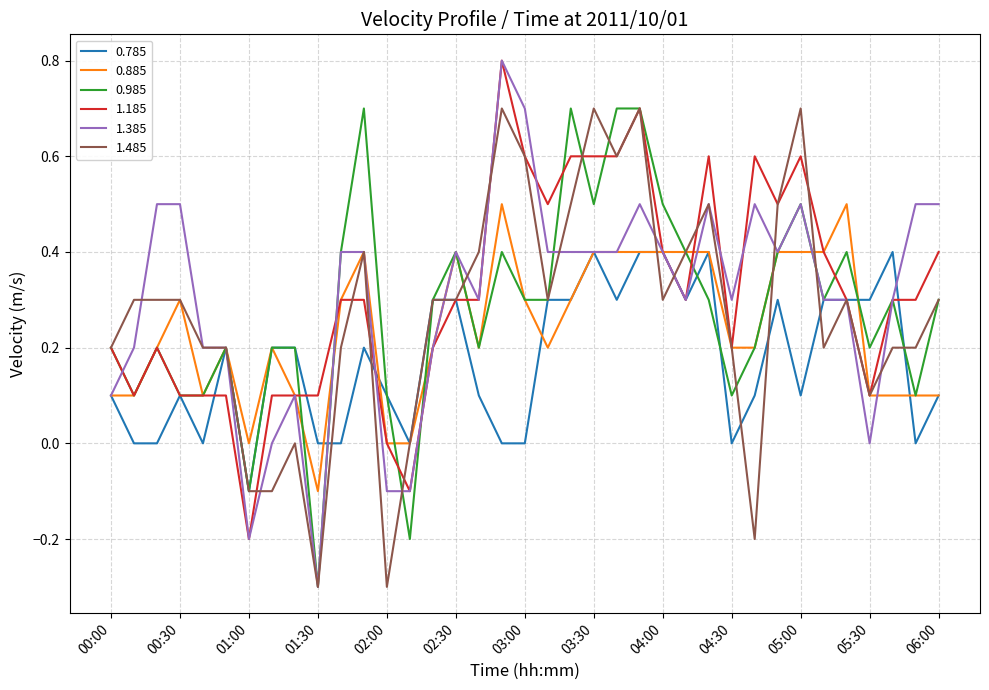

How many categories are shown in the chart?

37